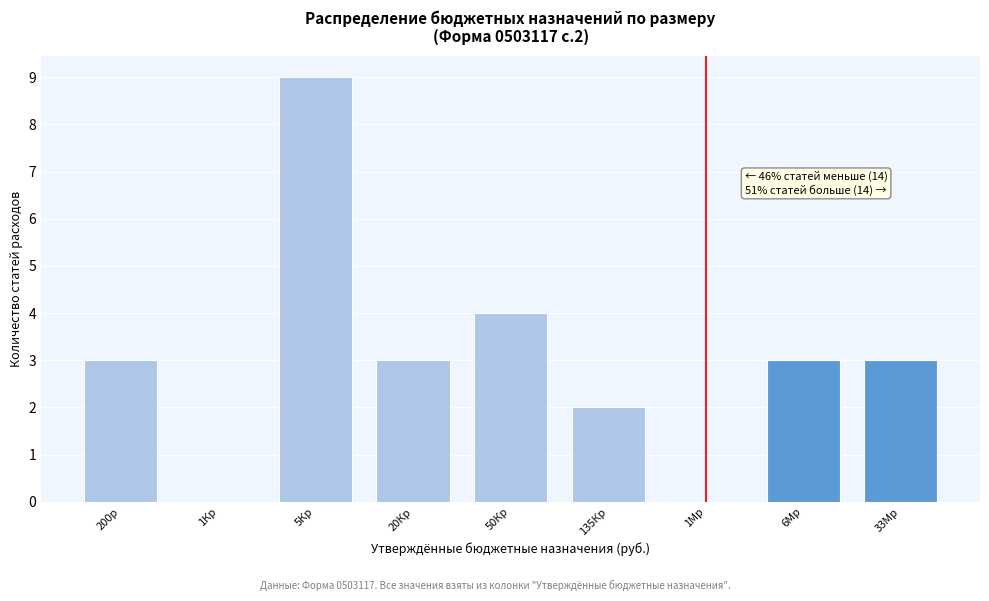

Reading left to right, list all the values displayed in this chart.

200р=3	1Кр=0	5Кр=9	20Кр=3	50Кр=4	135Кр=2	1Мр=0	6Мр=3	33Мр=3